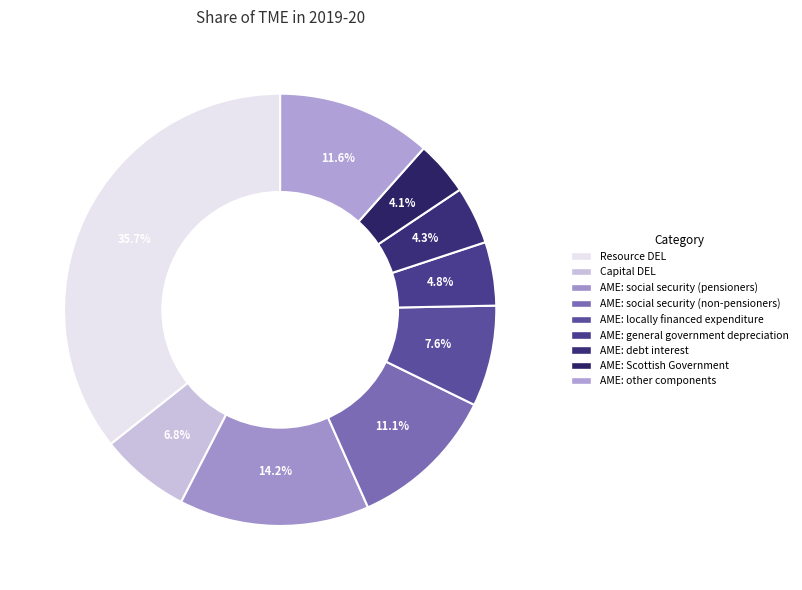

Count the number of slices in the pie.

9